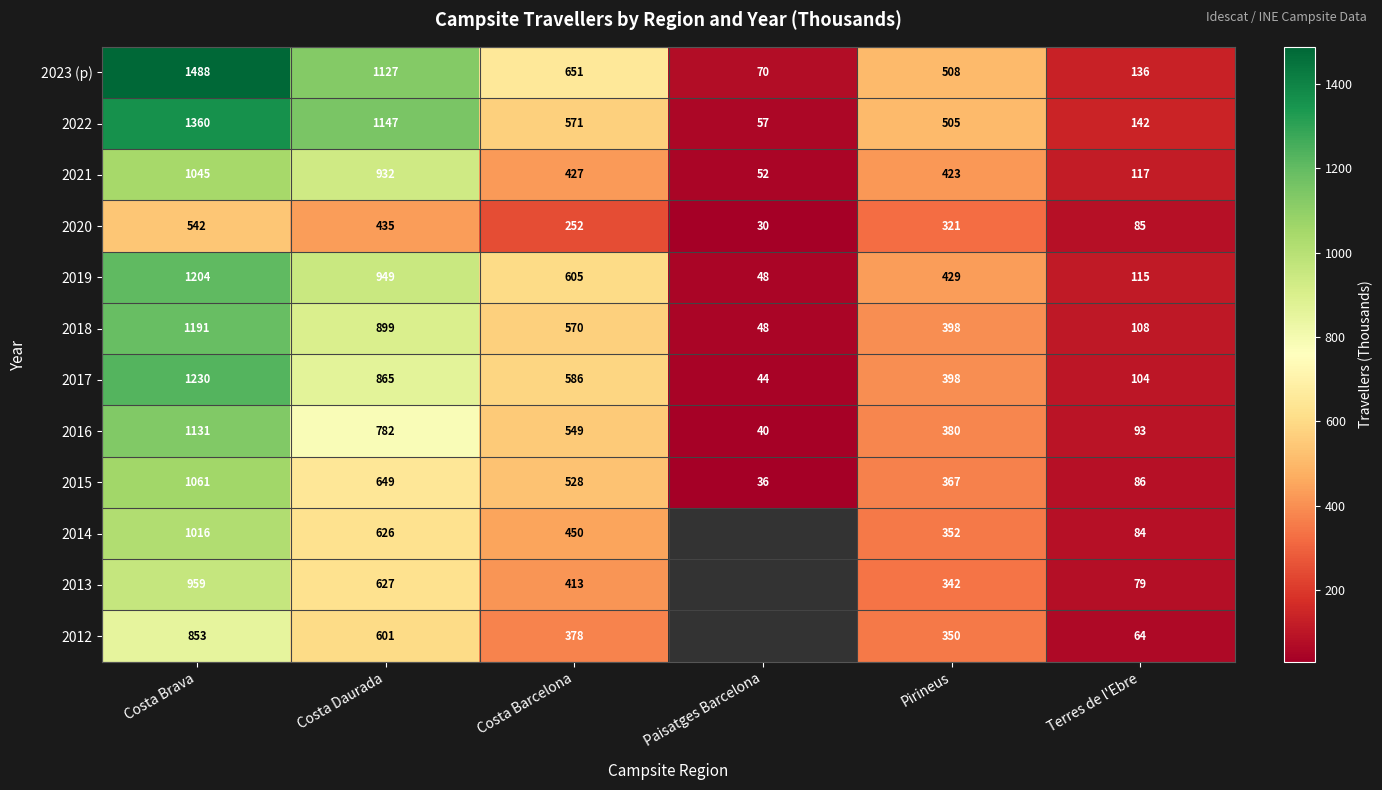

How many values in the 2021 series are below 427?

3